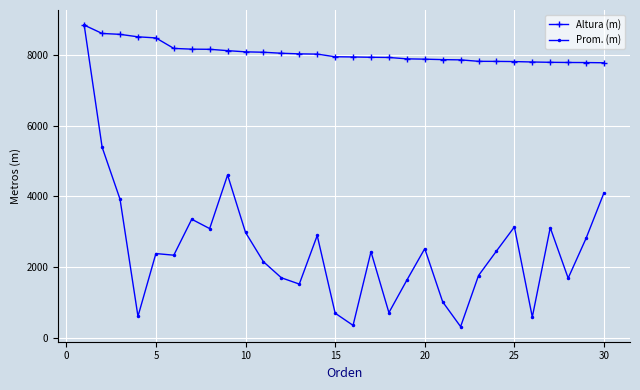

What is the value of the Altura (m) point at the 2nd from the left?

8611